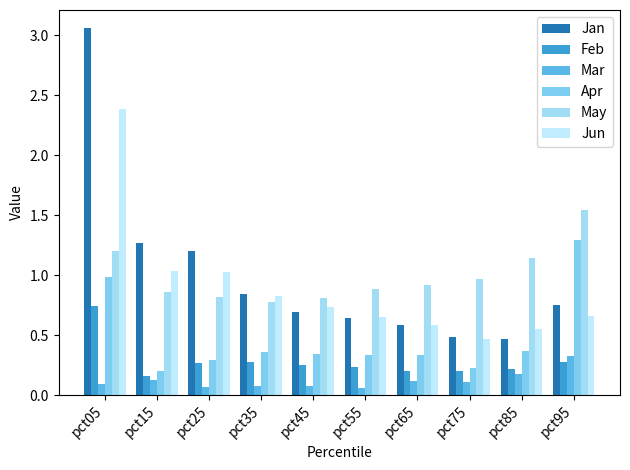

Is the value of Mar at pct15 greater than the value of Jan at pct35?

No